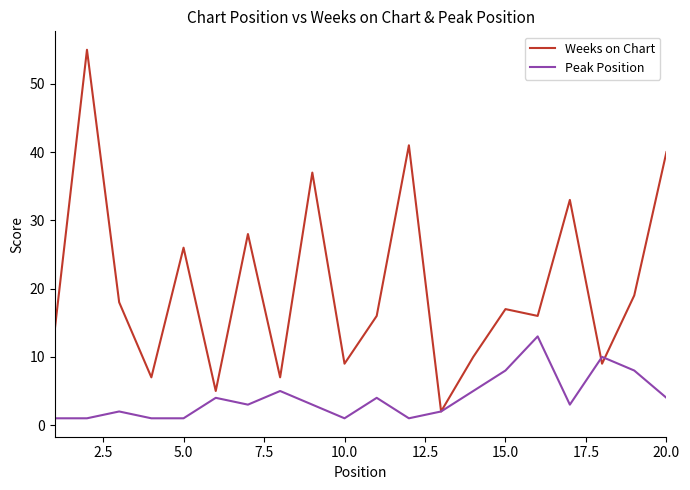

Reading right to left, extract all data points from this chart.

Weeks on Chart: 40	19	9	33	16	17	10	2	41	16	9	37	7	28	5	26	7	18	55	14
Peak Position: 4	8	10	3	13	8	5	2	1	4	1	3	5	3	4	1	1	2	1	1